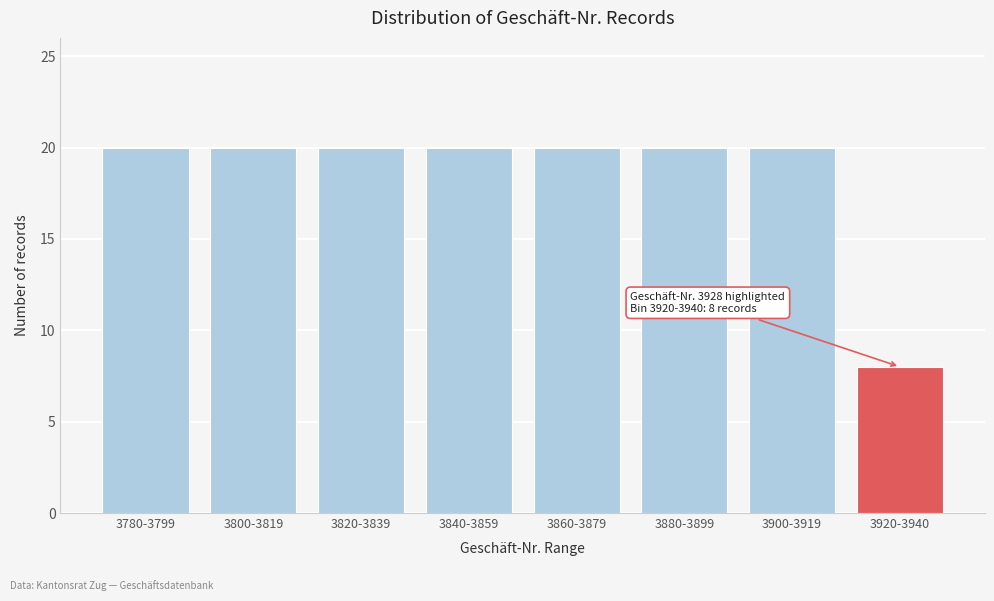

Reading left to right, extract all data points from this chart.

20	20	20	20	20	20	20	8